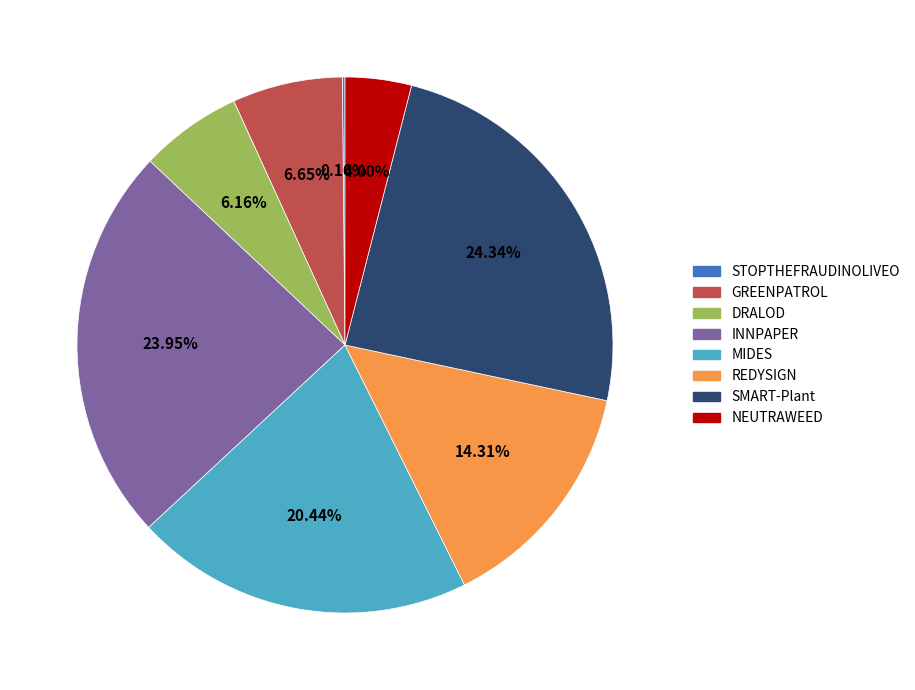

Does any single category account for the majority?

No